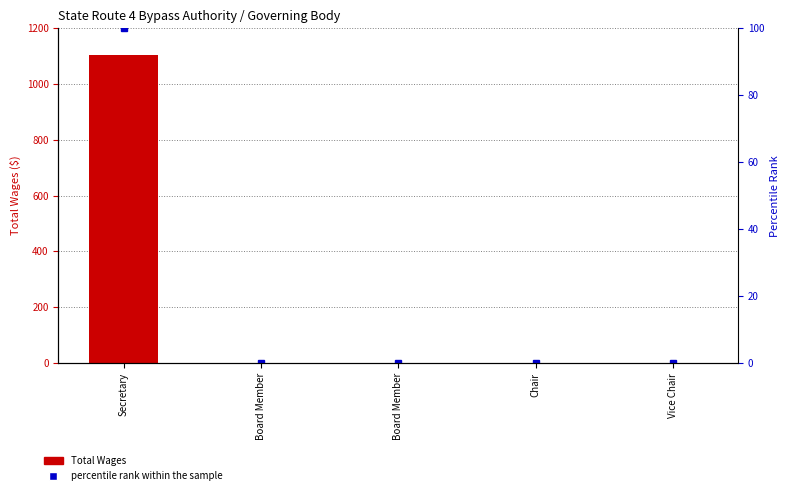

How many series are shown in this chart?

2